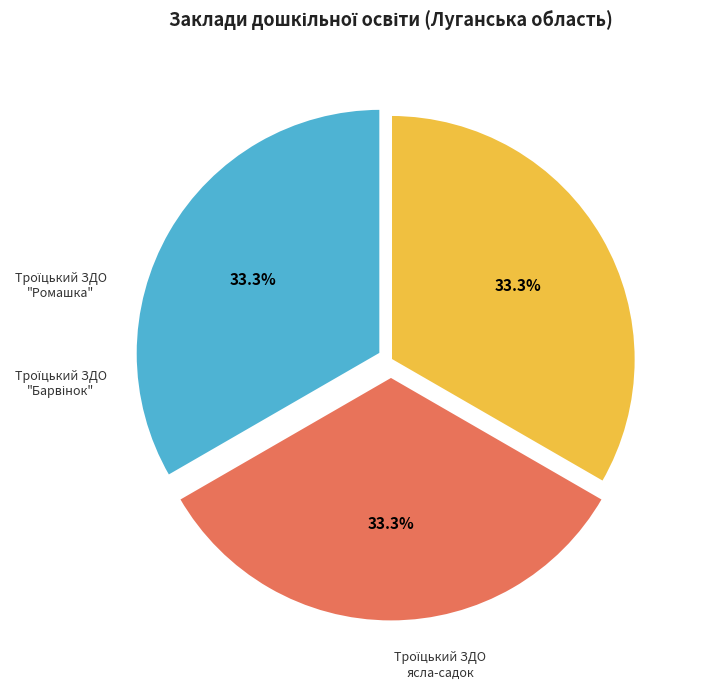

Does any single category account for the majority?

No